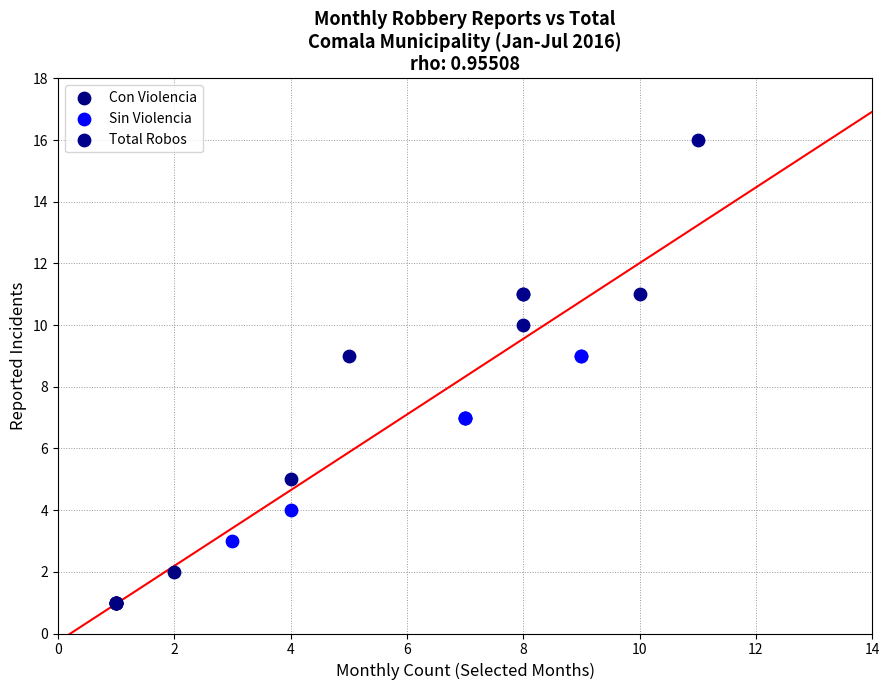

What are all the series names shown in the legend?

Con Violencia, Sin Violencia, Total Robos